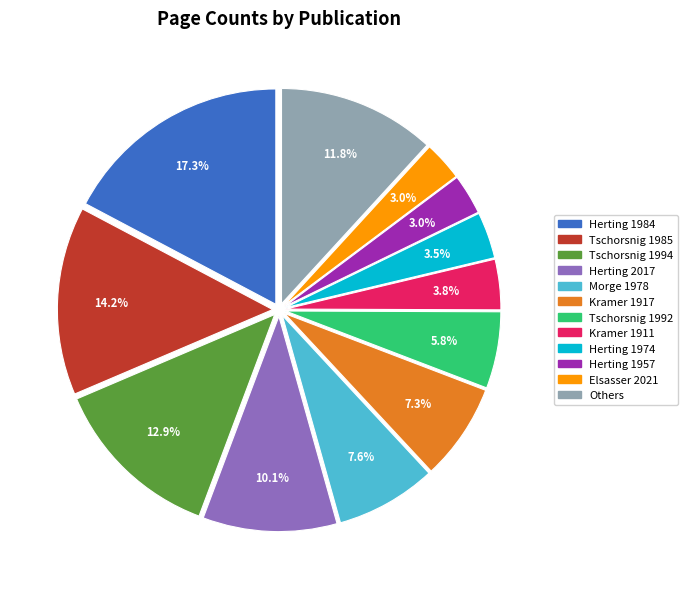

How many slices are in this pie chart?

12